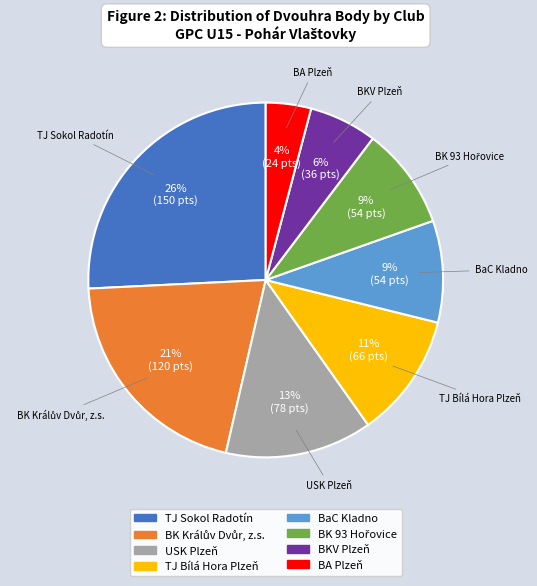

What percentage is the TJ Sokol Radotín slice, to the nearest percent?

26%